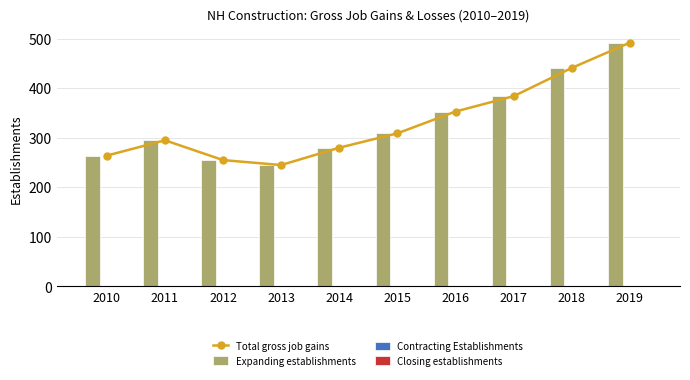

Reading left to right, transcribe all the data shown in this chart.

Total gross job gains: 264	295	255	245	280	309	353	384	441	492
Expanding establishments: 264	295	255	245	280	309	353	384	441	492
Contracting Establishments: 0	0	0	0	0	0	0	0	0	0
Closing establishments: 0	0	0	0	0	0	0	0	0	0